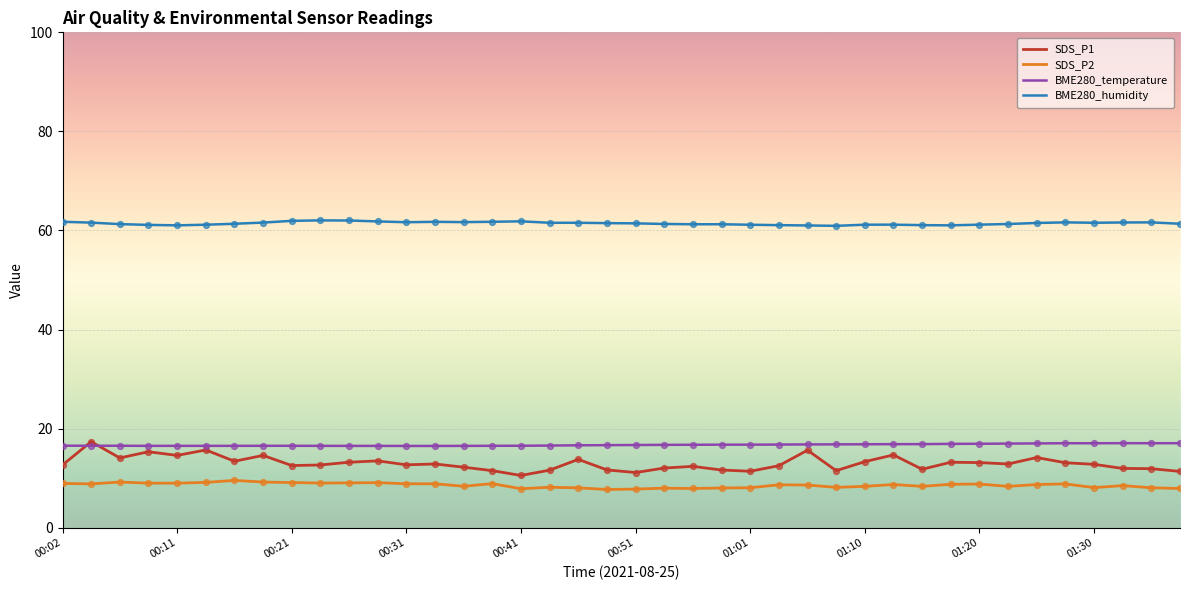

Which series has the largest total across all categories?

BME280_humidity